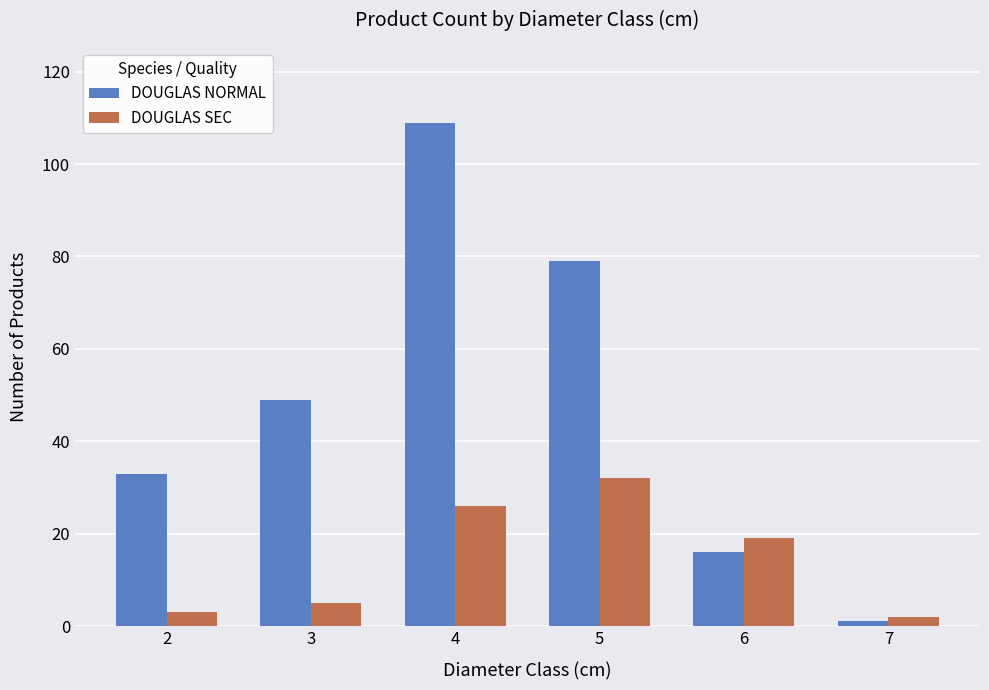

Rank the series at 3 from lowest to highest value.

DOUGLAS SEC, DOUGLAS NORMAL